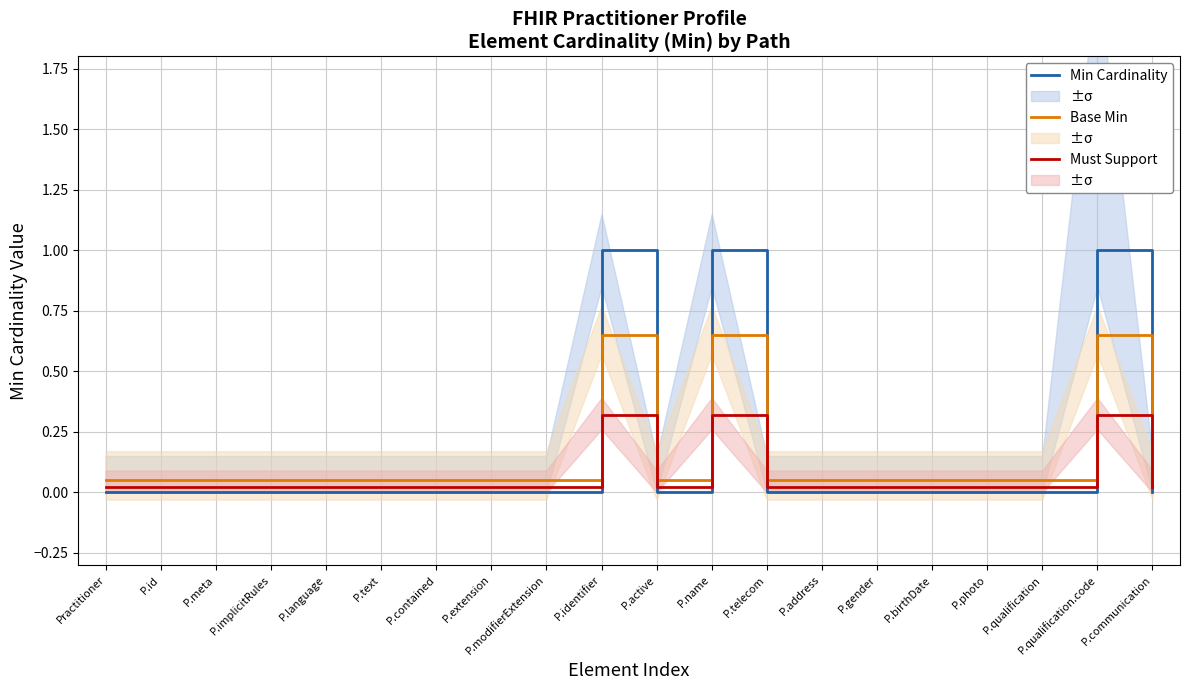

At which category does Base Min reach its first local valley?

P.active